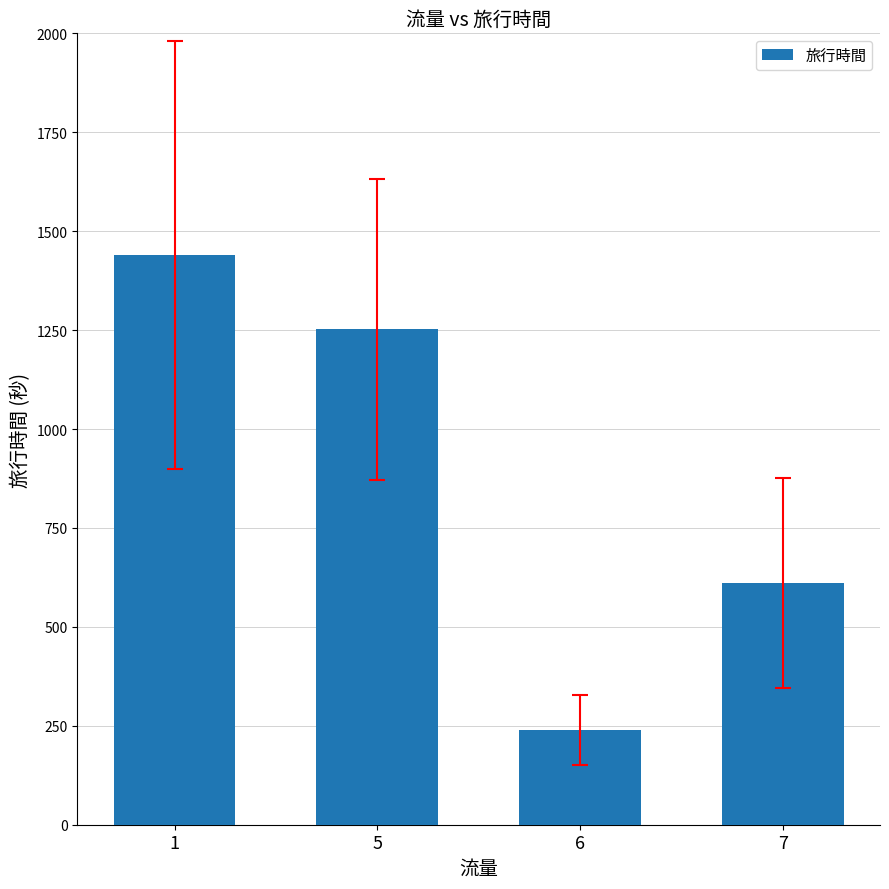

Which label corresponds to the largest value in the chart?

1